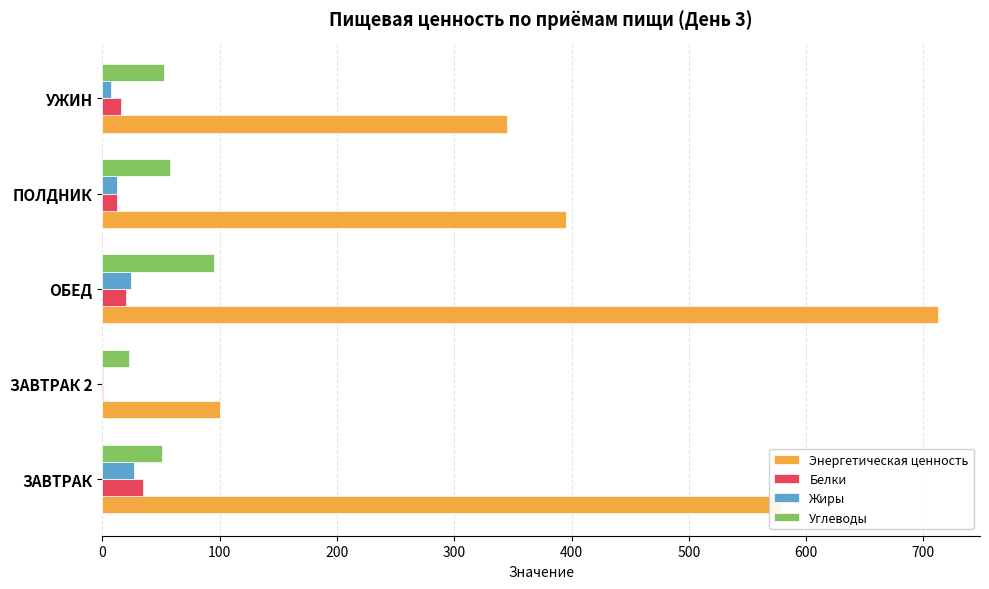

Which series has the largest total across all categories?

Энергетическая ценность